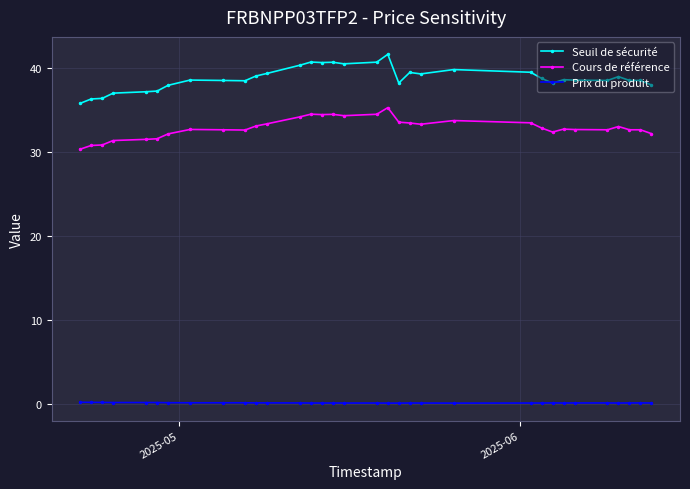

What is the maximum value shown in the chart?

41.7